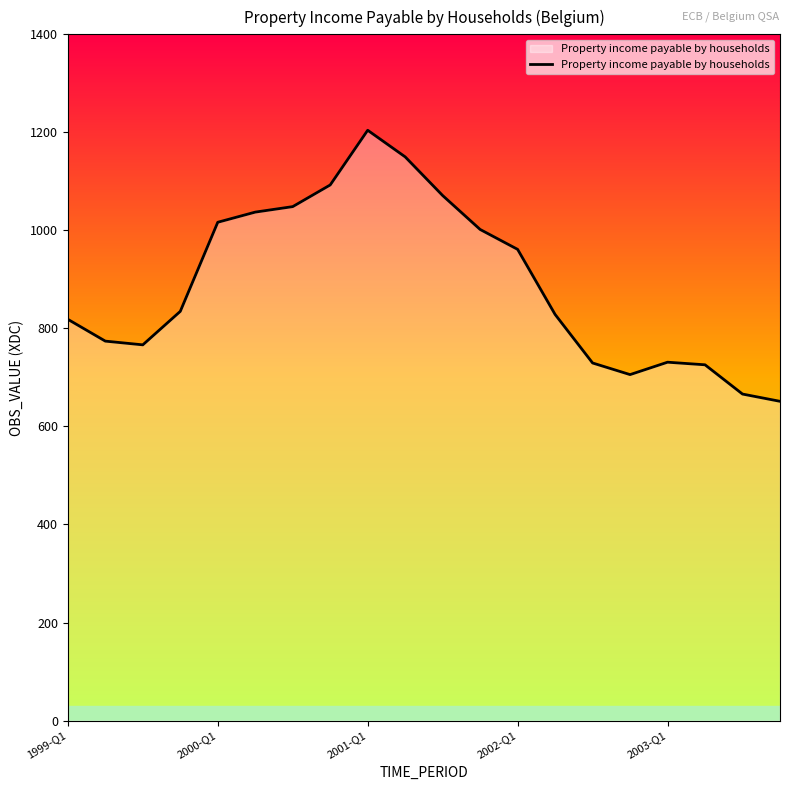

What is the greatest value displayed?

1204.3